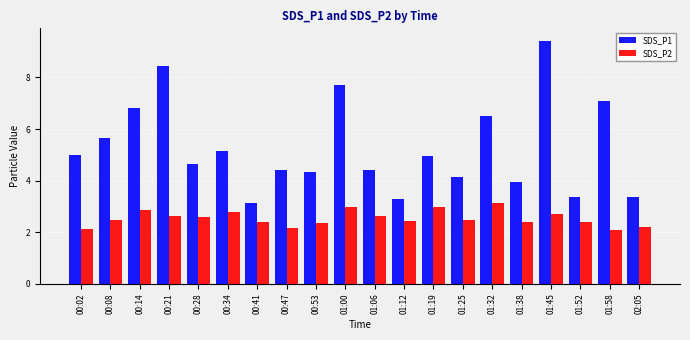

List the series in order of their overall mean, highest first.

SDS_P1, SDS_P2